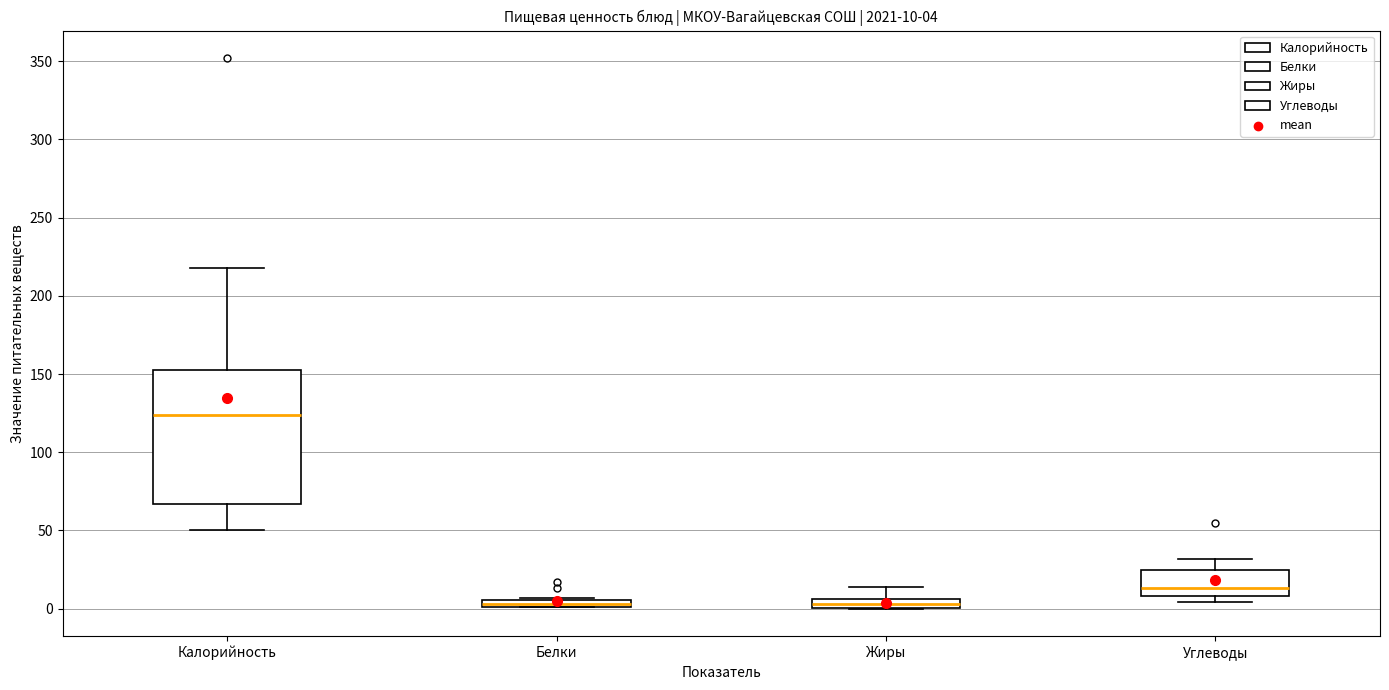

Which box is the tallest, from its lower edge to its upper edge?

Калорийность